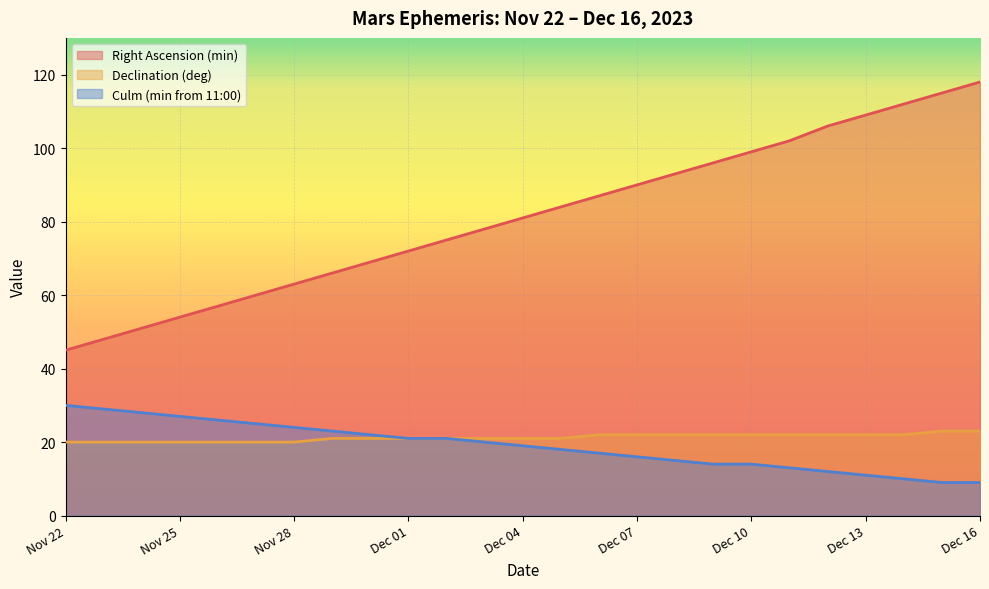

True or false: Culm (min from 11:00) has a value of 7 at Nov 29.

False